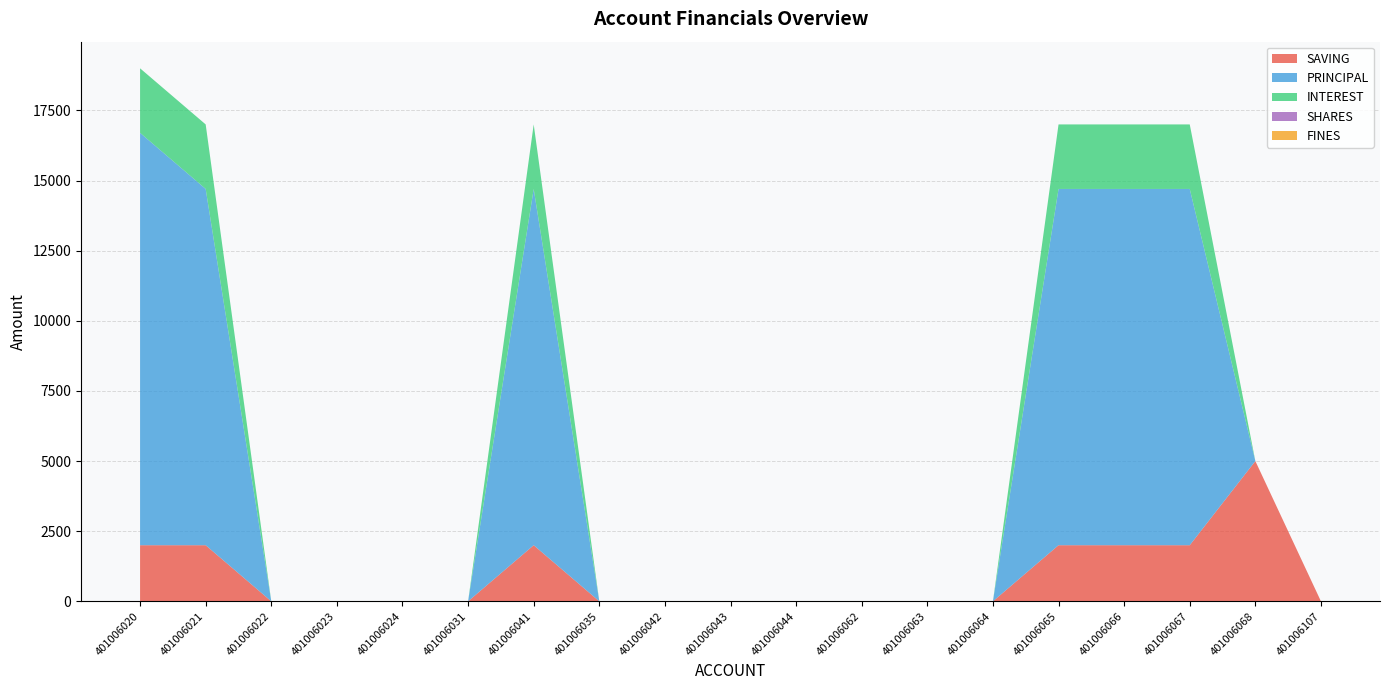

Reading left to right, extract all data points from this chart.

SAVING: 2000	2000	0	0	0	0	2000	0	0	0	0	0	0	0	2000	2000	2000	5000	0
PRINCIPAL: 14700	12700	0	0	0	0	12700	0	0	0	0	0	0	0	12700	12700	12700	0	0
INTEREST: 2300	2300	0	0	0	0	2300	0	0	0	0	0	0	0	2300	2300	2300	0	0
SHARES: 0	0	0	0	0	0	0	0	0	0	0	0	0	0	0	0	0	0	0
FINES: 0	0	0	0	0	0	0	0	0	0	0	0	0	0	0	0	0	0	0